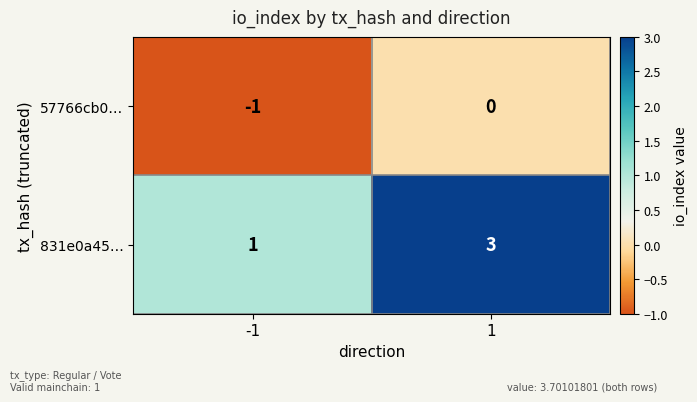

The 57766cb0… series shows 0 at 1. True or false?

True